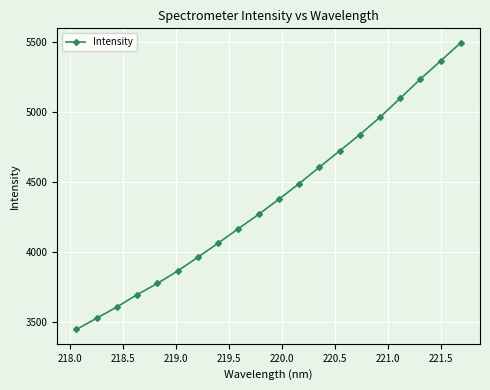

What is the maximum value shown in the chart?

5496.8